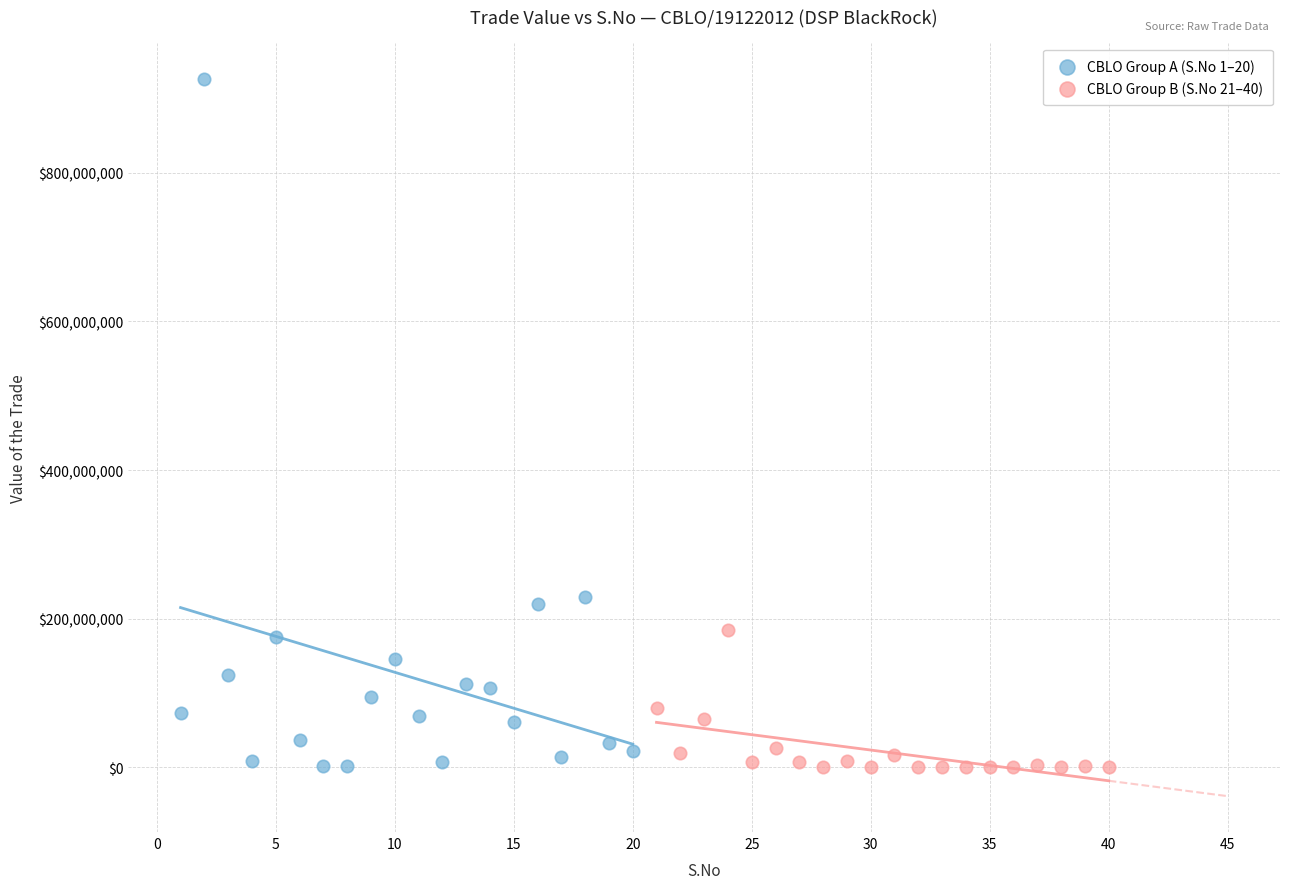

Which series has the widest spread of Y values?

CBLO Group A (S.No 1–20)